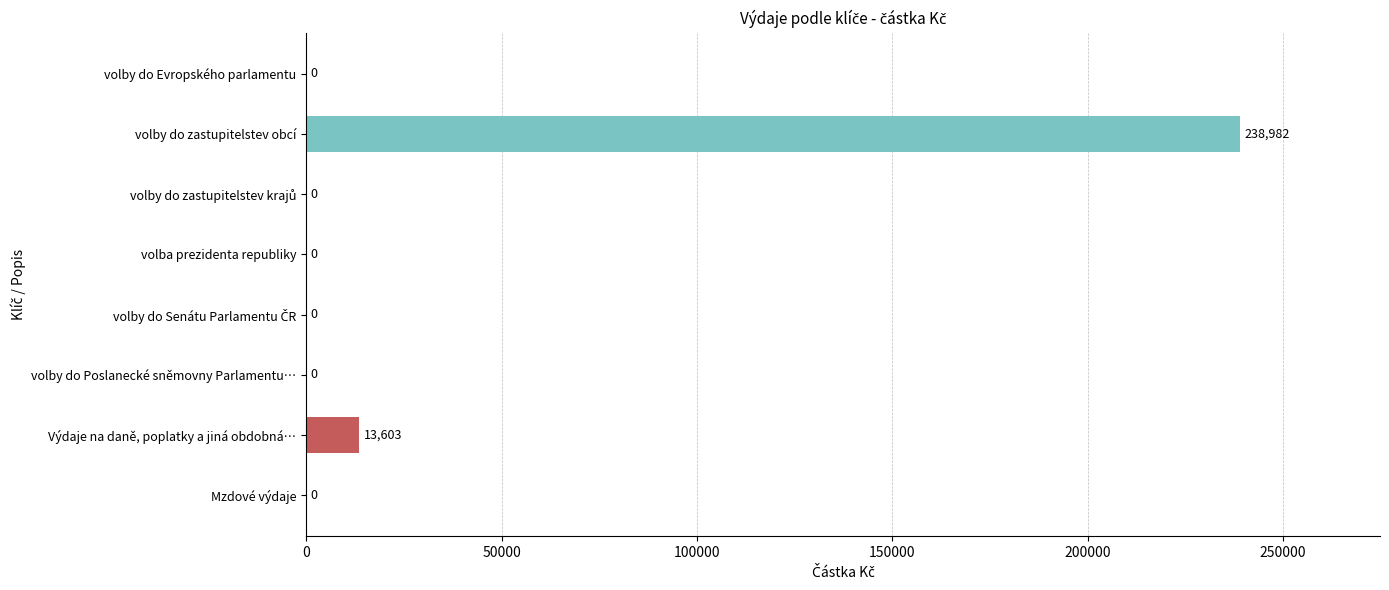

Which has a higher value, volby do zastupitelstev obcí or volba prezidenta republiky?

volby do zastupitelstev obcí